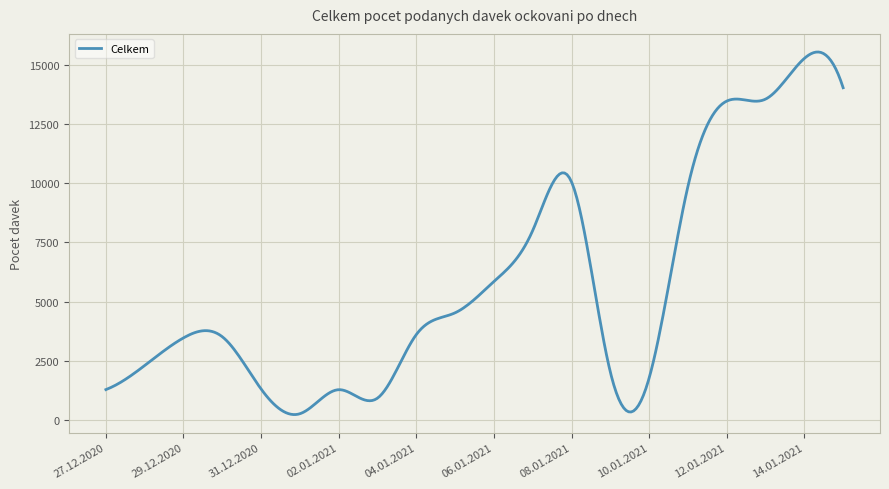

What is the average value?

5751.6